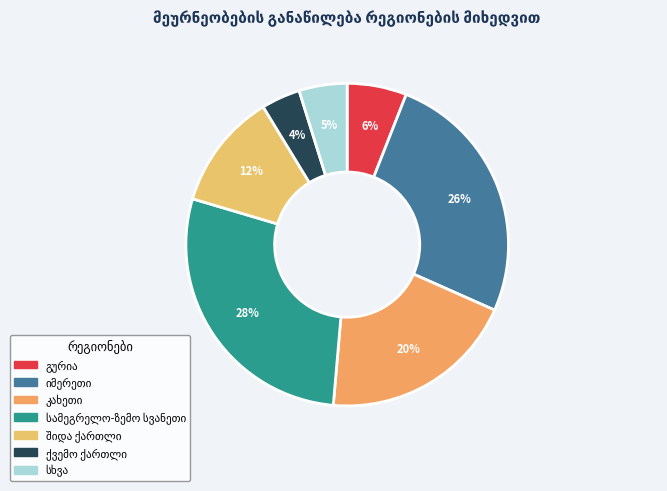

How many segments does this pie chart have?

7